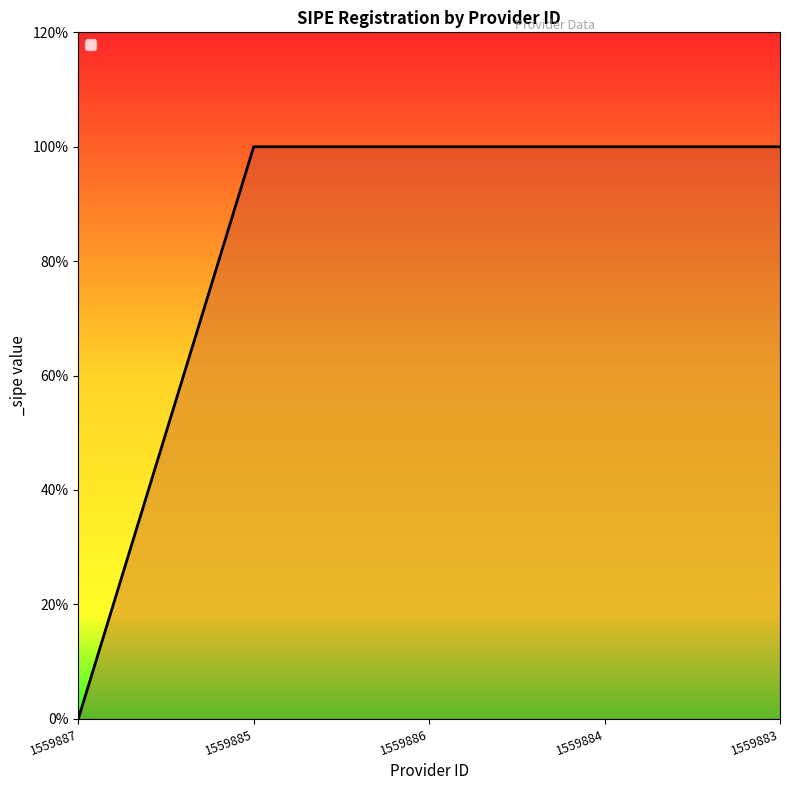

Reading right to left, extract all data points from this chart.

1	1	1	1	0